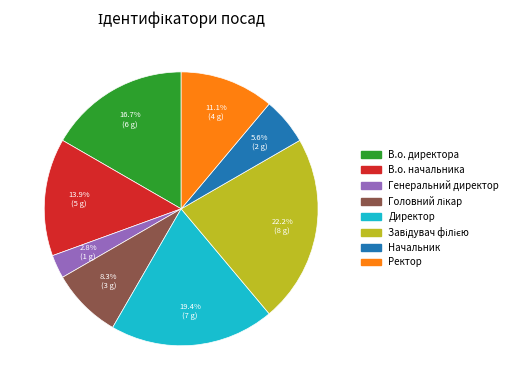

What is the smallest slice in the pie chart?

Генеральний директор